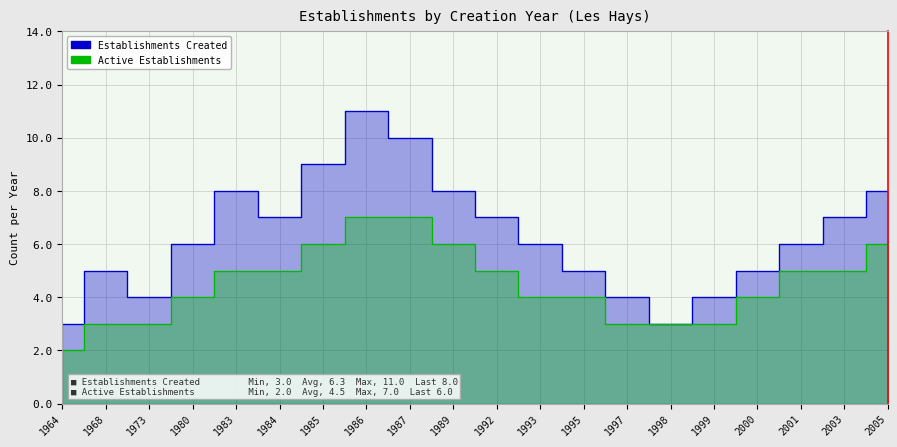

List the labels in order of Active Establishments value, smallest first.

1964, 1968, 1973, 1997, 1998, 1999, 1980, 1993, 1995, 2000, 1983, 1984, 1992, 2001, 2003, 1985, 1989, 2005, 1986, 1987